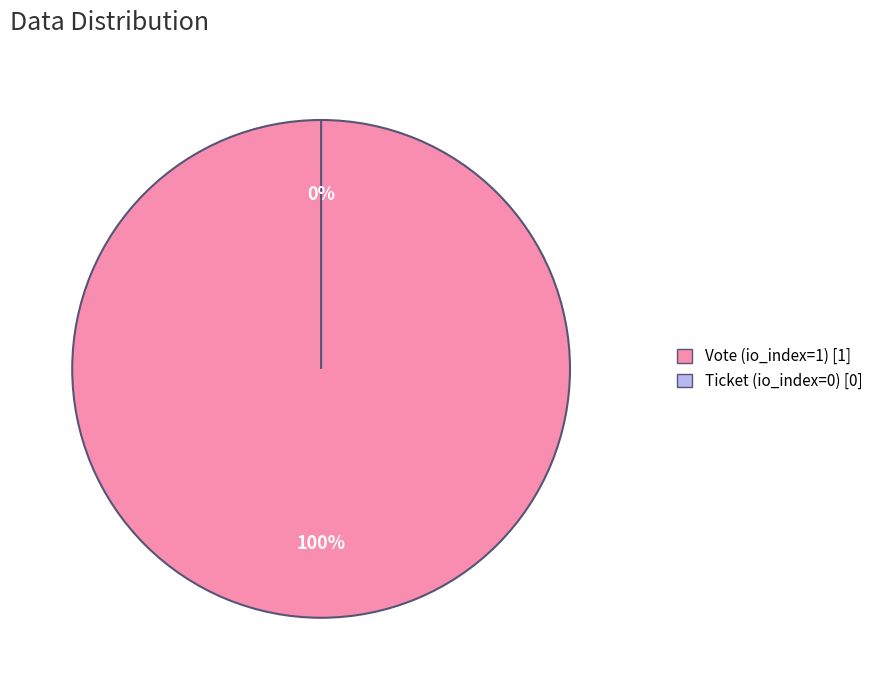

Combined, what portion of the pie is Ticket (io_index=0) and Vote (io_index=1)?

100.0%